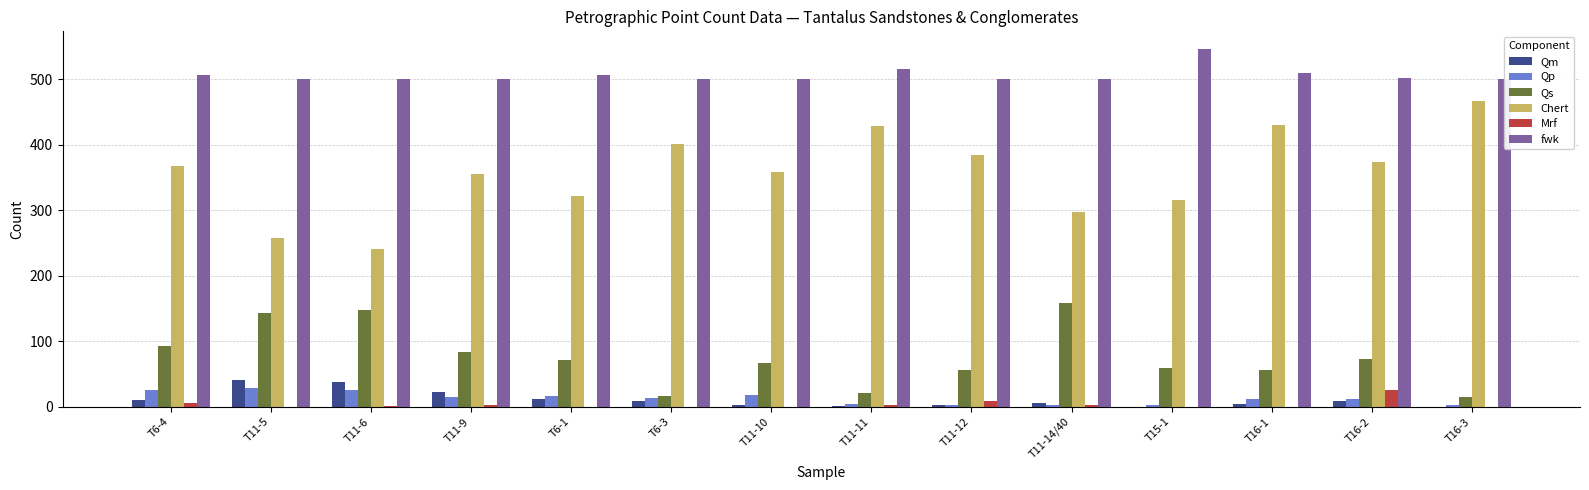

What is the total value across all series at T16-2?

994